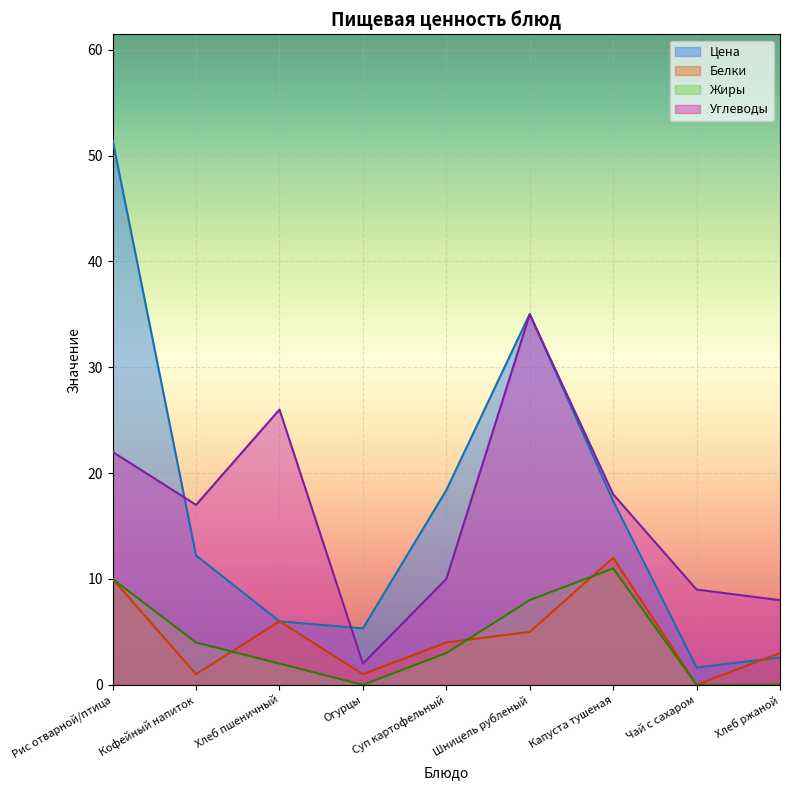

Between Капуста тушеная and Рис отварной/птица, which is larger?

Рис отварной/птица